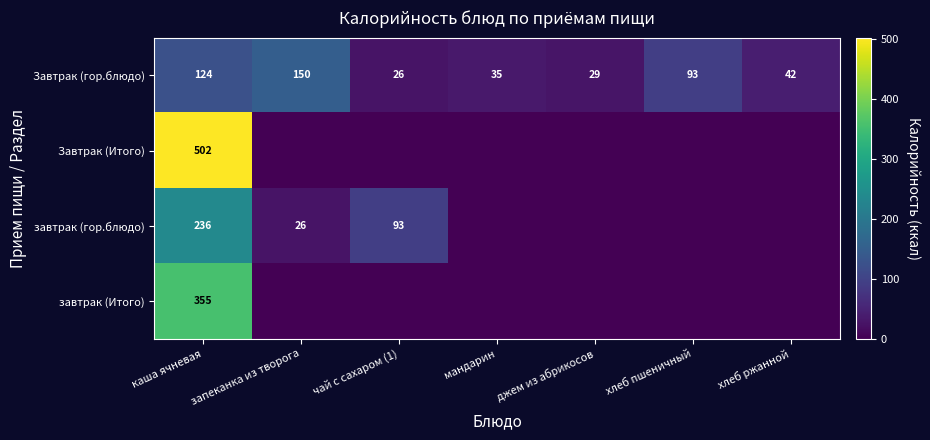

At каша ячневая, list the series in order from smallest to largest.

Завтрак (гор.блюдо), завтрак (гор.блюдо), завтрак (Итого), Завтрак (Итого)